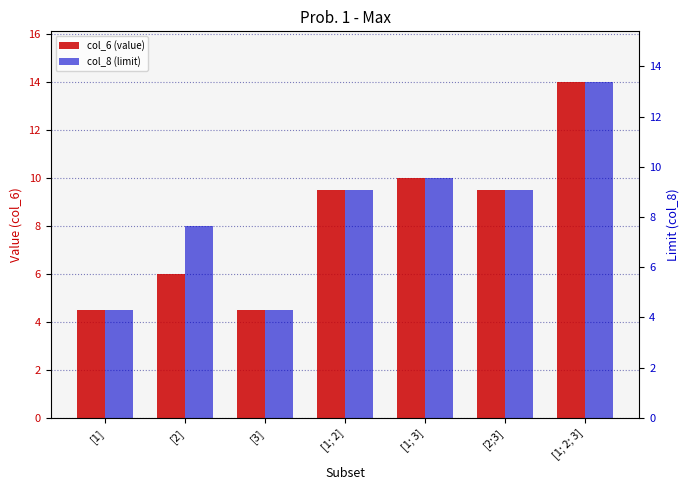

Which label corresponds to the smallest value in the chart?

[1]